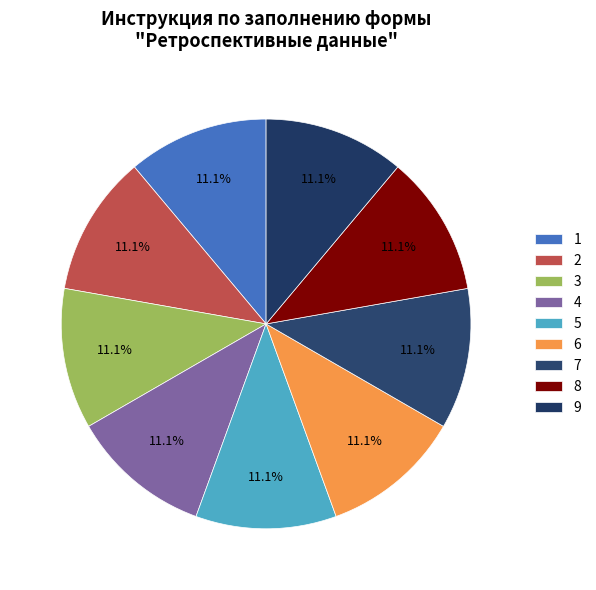

To the nearest percent, what is the difference between the largest and smallest slice percentages?

0%